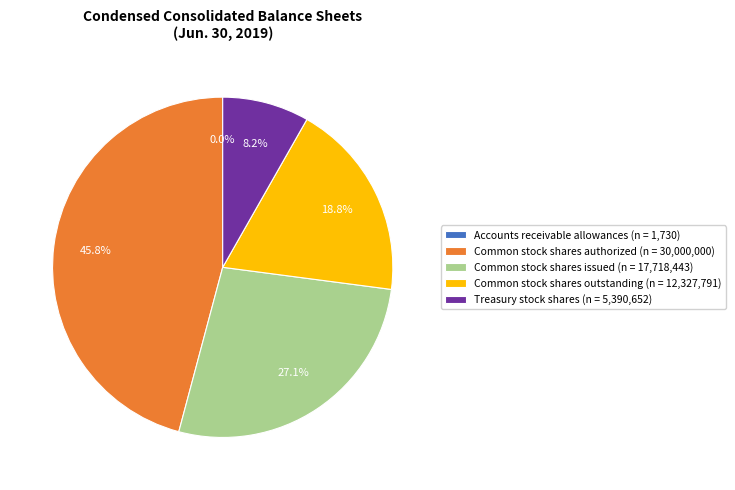

To the nearest percent, what percentage of the pie is Common stock shares outstanding?

19%